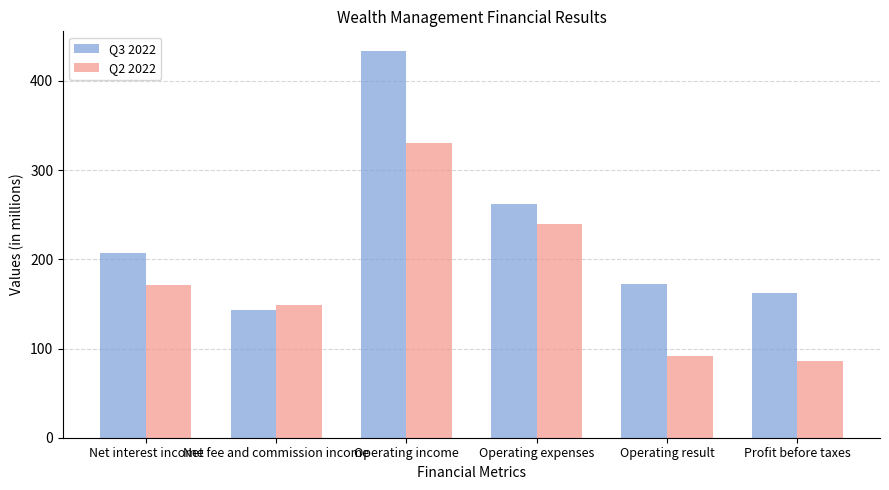

What is the spread (max minus min) of values at Profit before taxes?

75.9